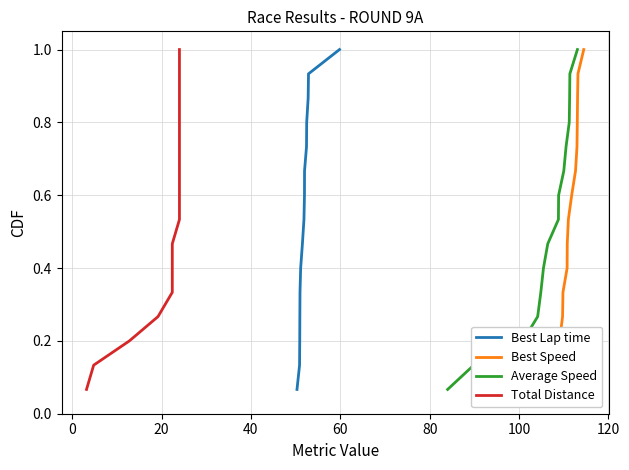

What is the highest value of the Average Speed series?

1.0